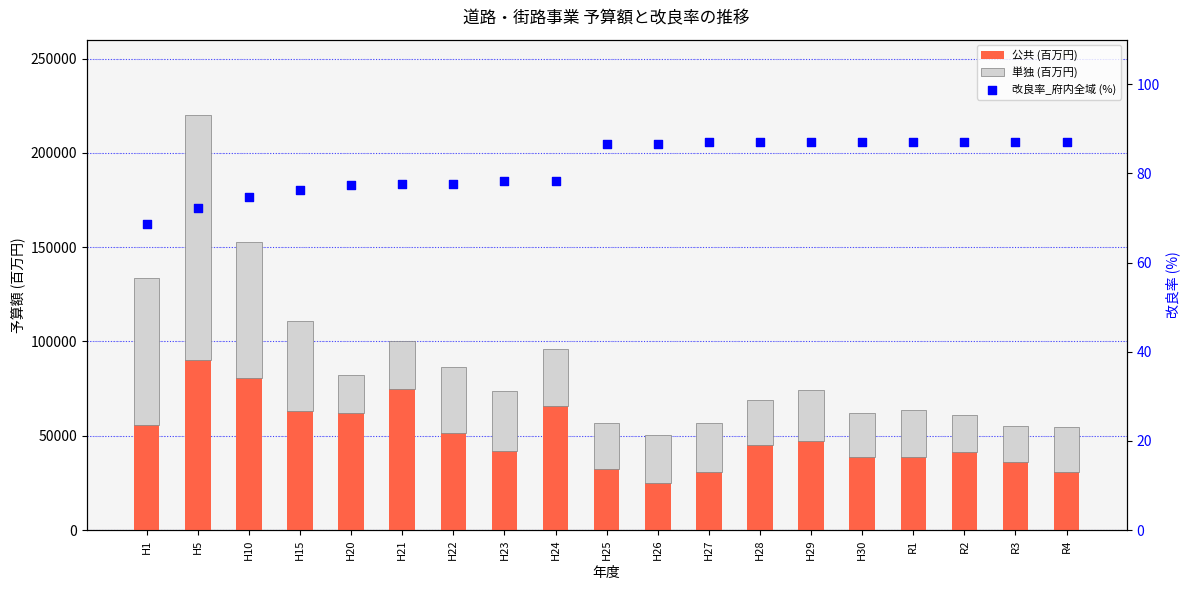

Is the value of 単独 (百万円) at H27 greater than the value of 公共 (百万円) at H25?

No